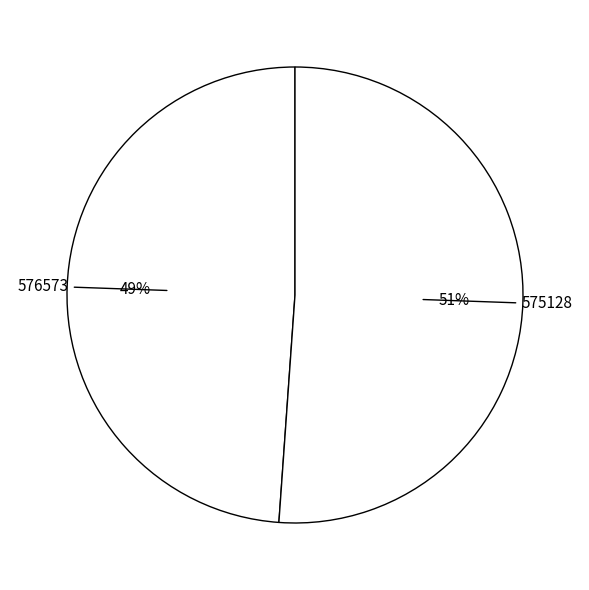

True or false: 576573 accounts for 49% of the total.

True